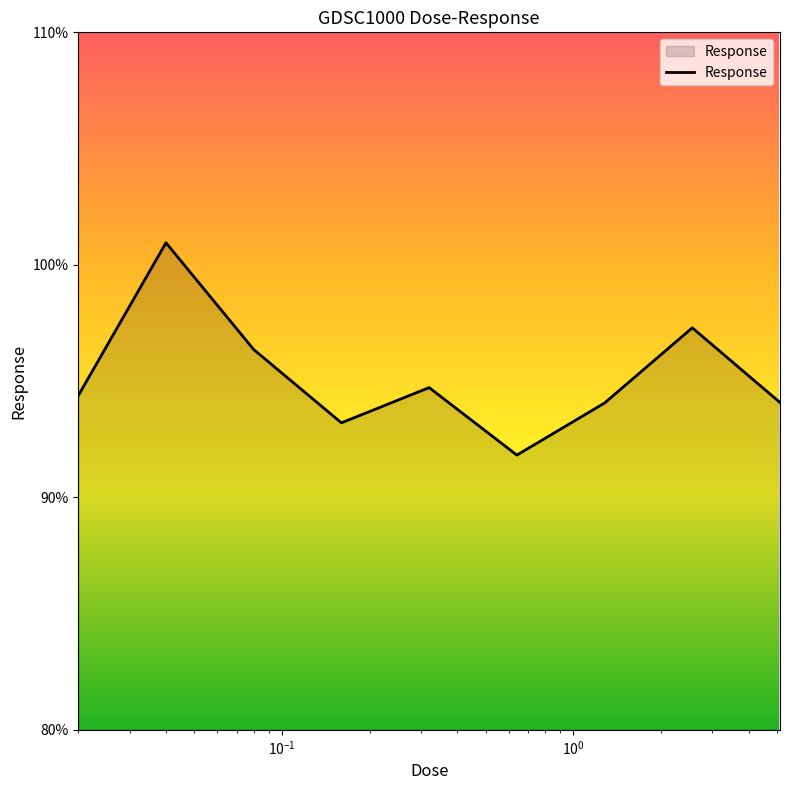

Does the chart display data point markers on the line(s)?

No